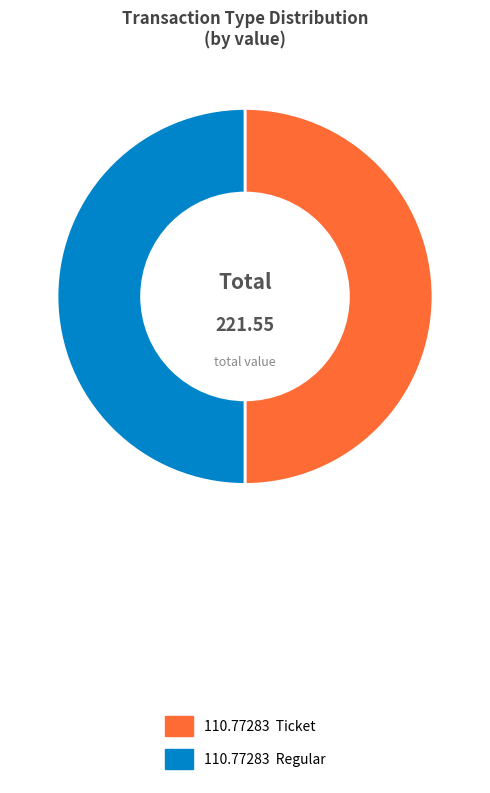

How many segments does this pie chart have?

2